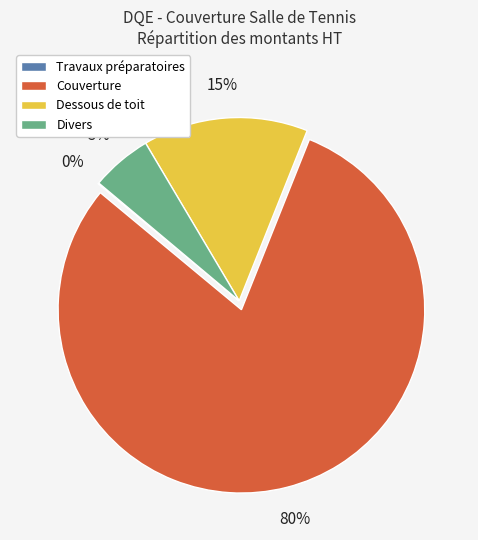

To the nearest percent, what is the average slice percentage?

25%